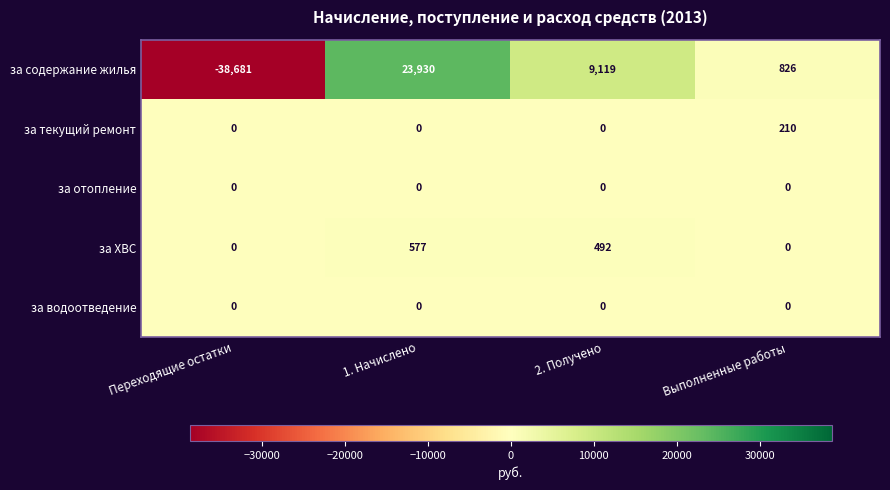

The за текущий ремонт series shows 0 at Переходящие остатки. True or false?

True